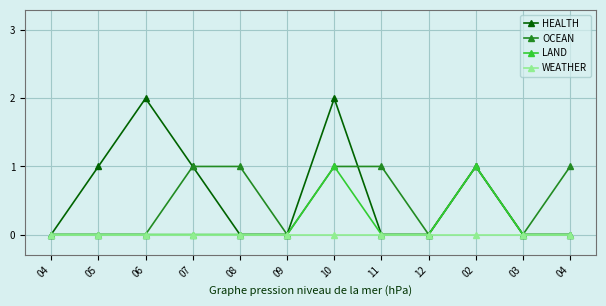

How many lines are shown in the chart?

4